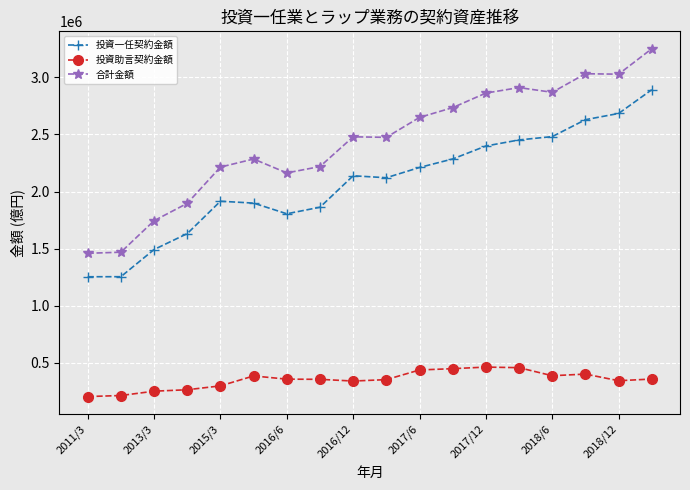

True or false: 合計金額 and 投資助言契約金額 cross at least once.

False